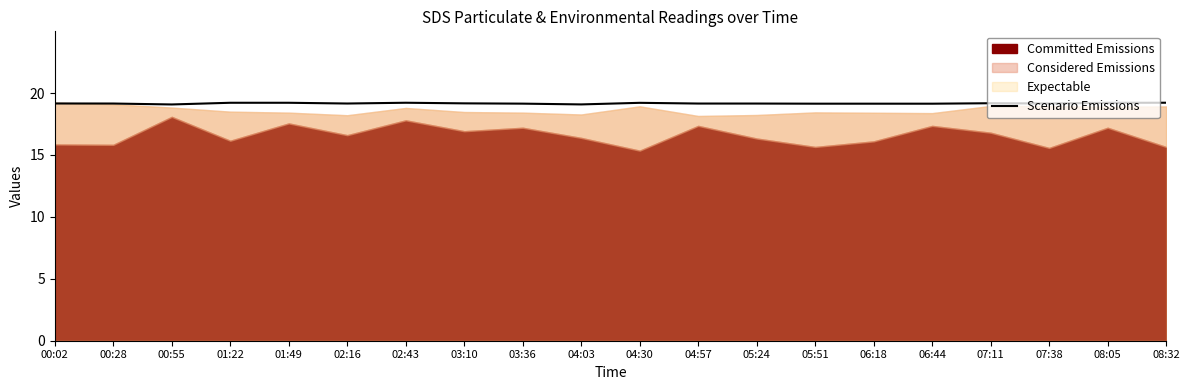

The value of Scenario Emissions at 00:02 is 19.2. True or false?

True